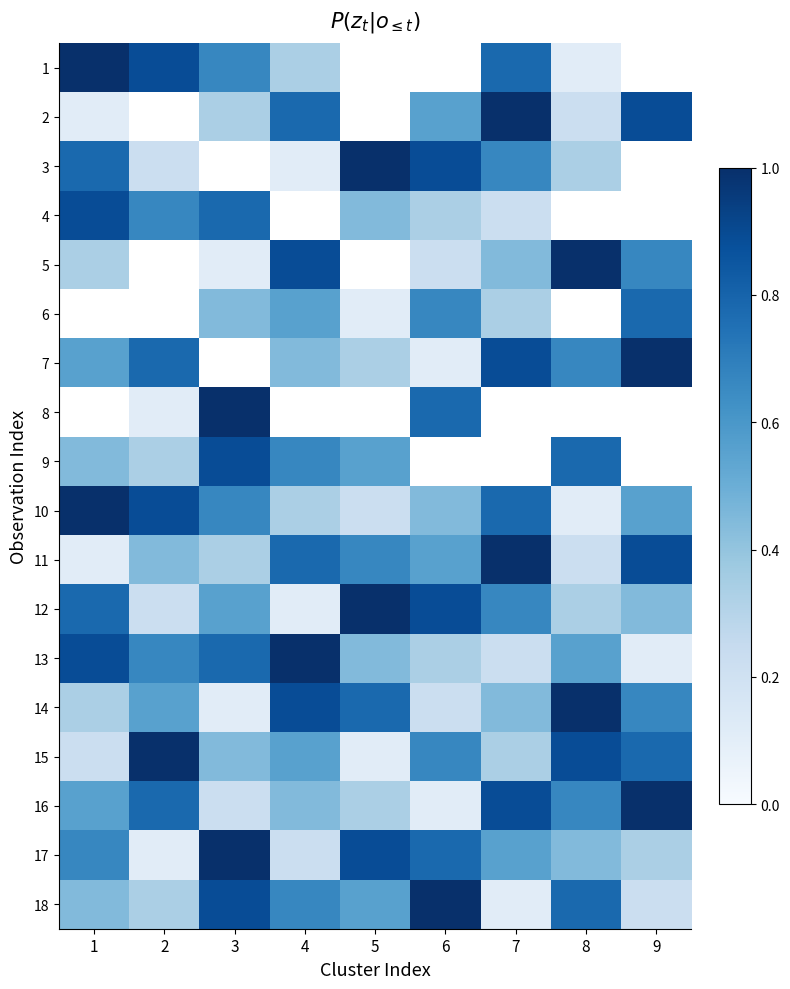

Rank the series at 4 from highest to lowest value.

4, 5, 8, 13, 14, 2, 11, 9, 18, 6, 15, 7, 16, 1, 10, 17, 3, 12